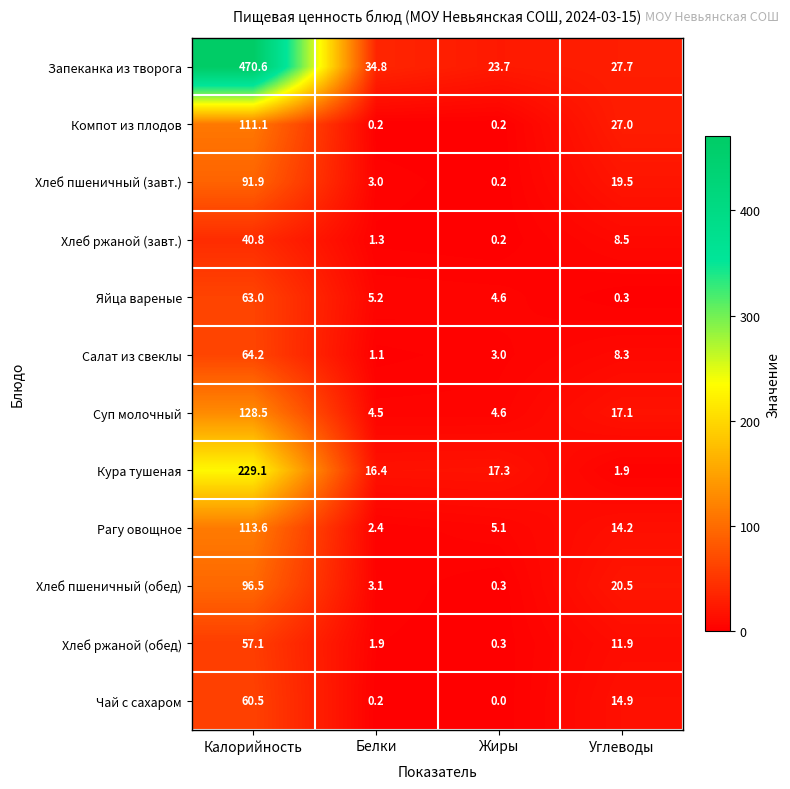

Where is Яйца вареные nearest to the value 31?

Белки